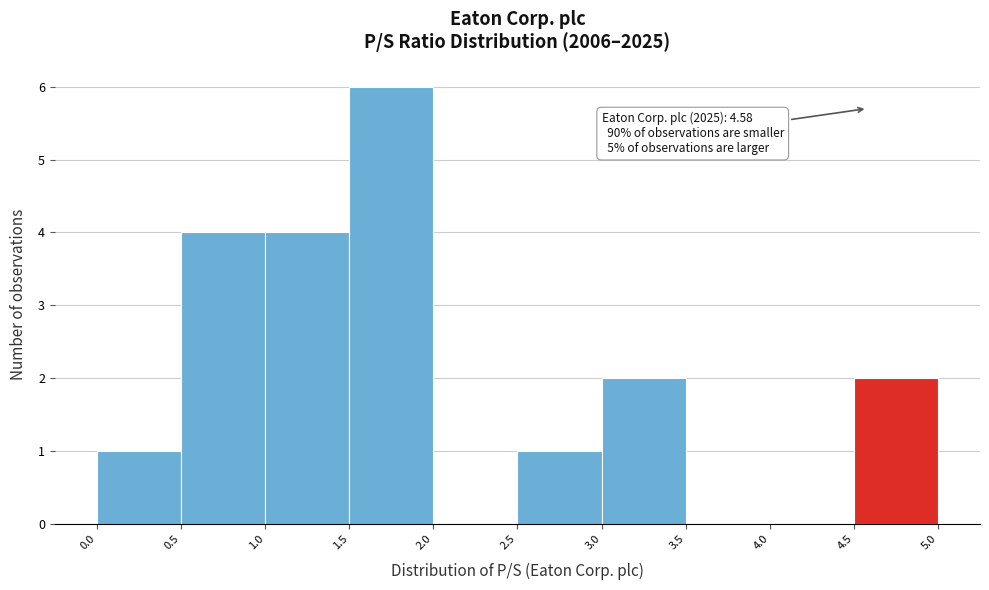

Over which range of the x-axis is the bar tallest?

1.5 to 2.0